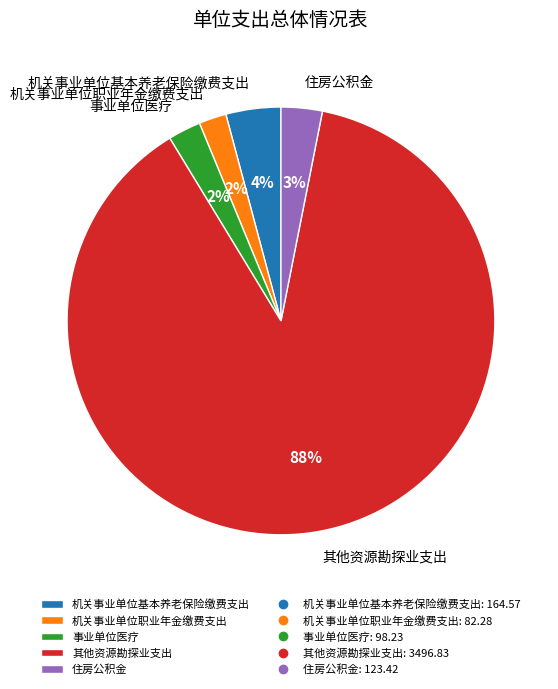

Does 其他资源勘探业支出 account for over 50% of the chart?

Yes